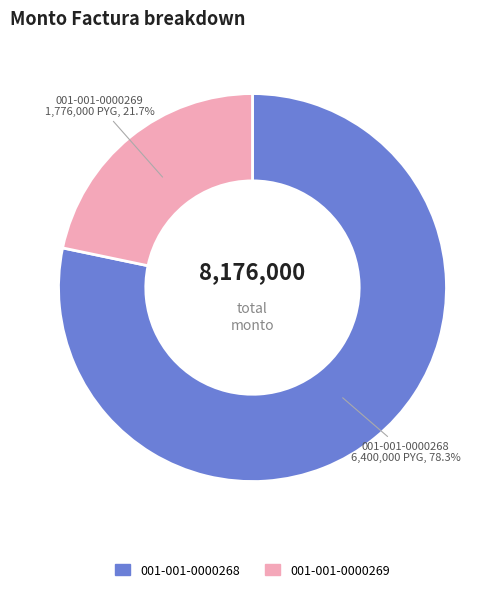

How many slices are in this pie chart?

2